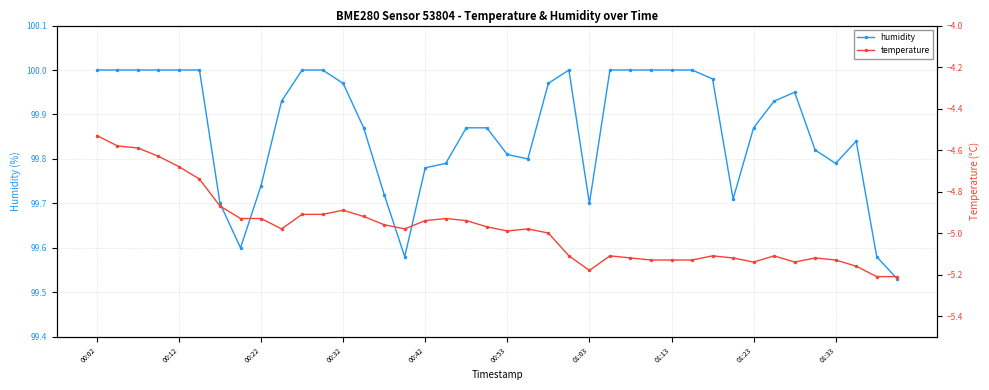

True or false: humidity has more than 0 interior local peaks.

True